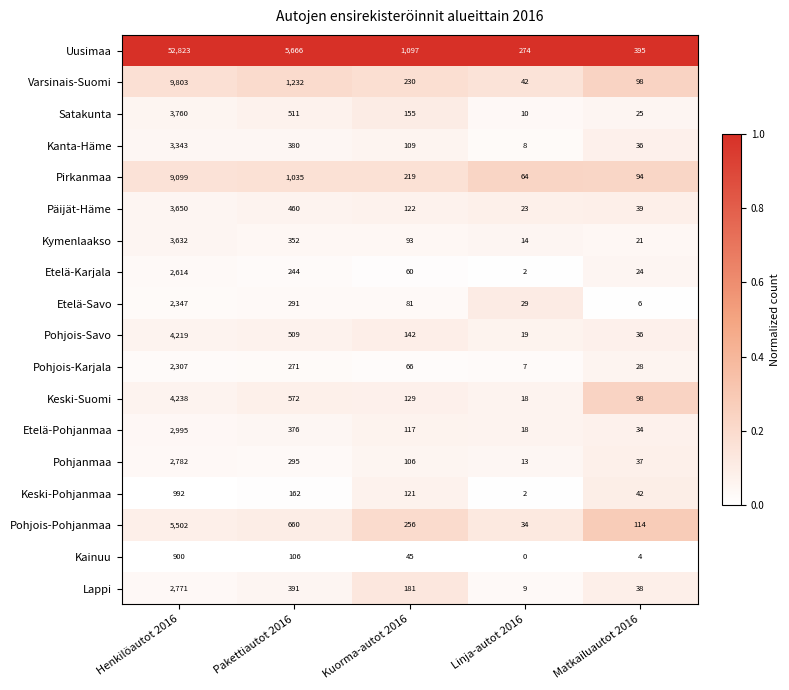

What is the sum of the Pirkanmaa values at Henkilöautot 2016 and Matkailuautot 2016?

9193